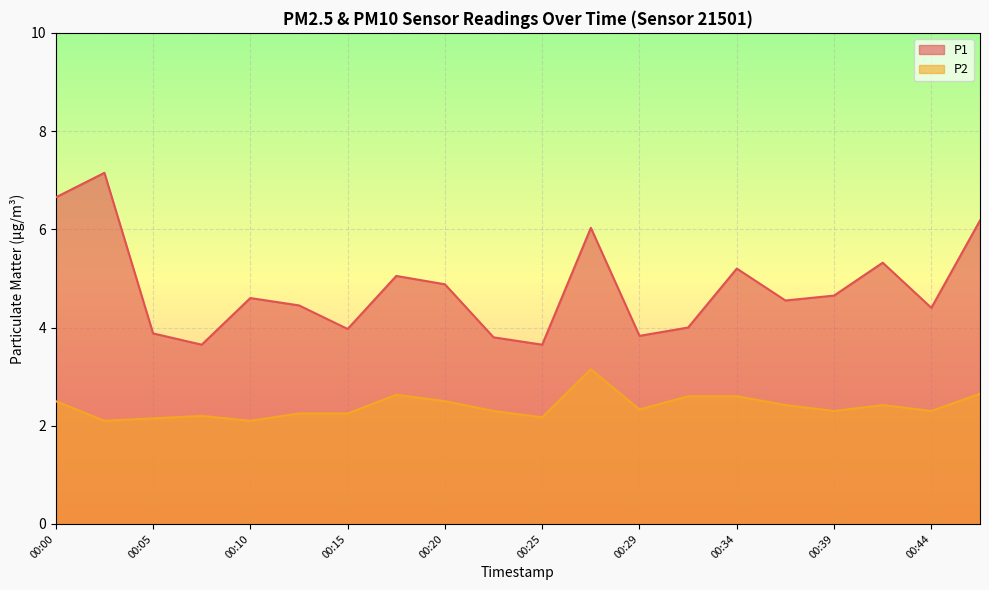

How many lines are shown in the chart?

2